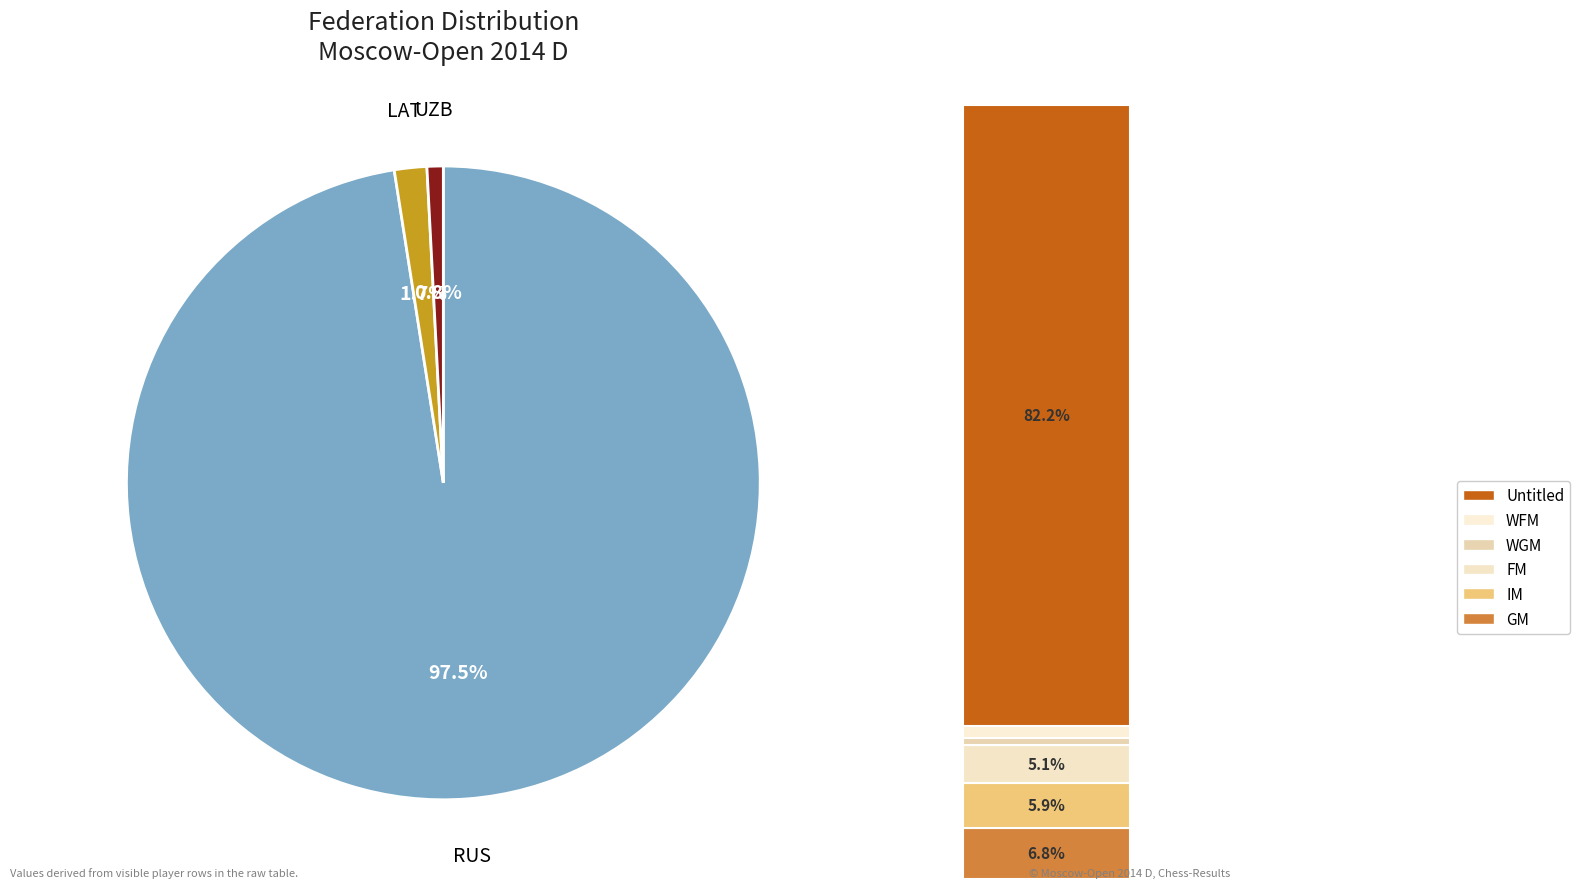

To the nearest percent, what is the difference between the largest and smallest slice percentages?

97%